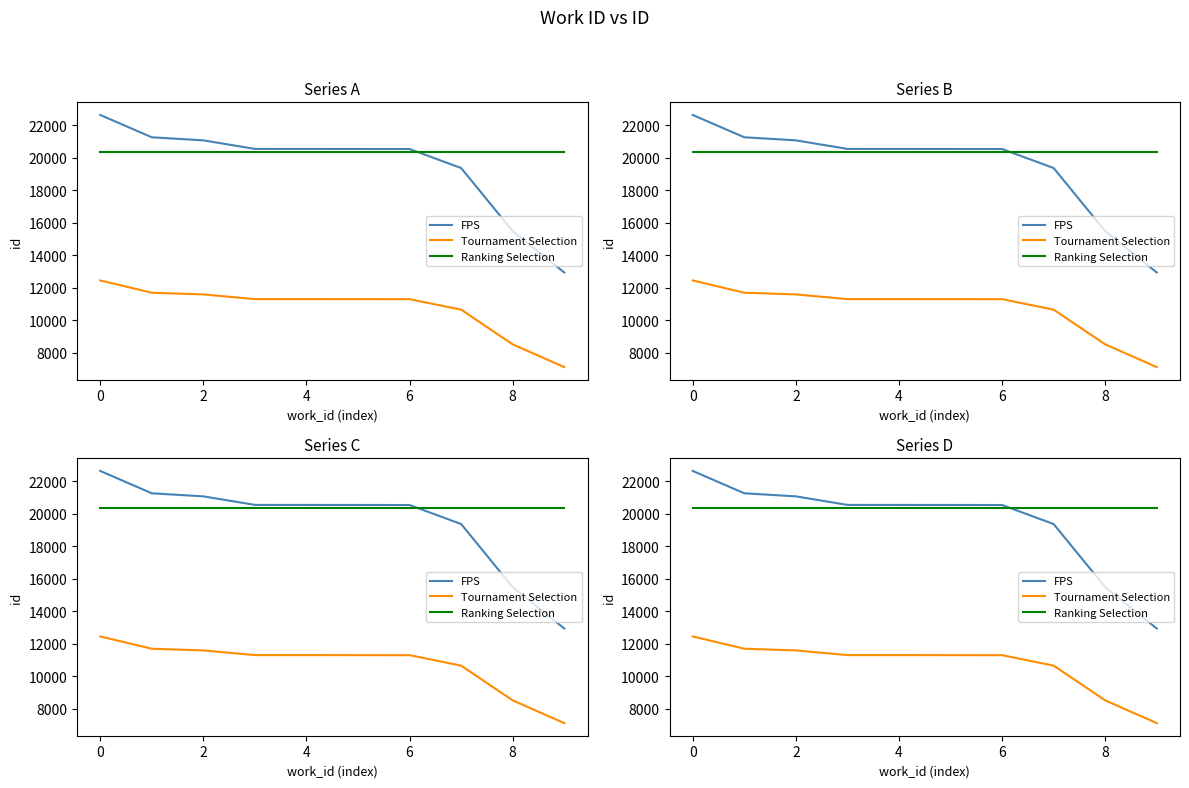

What is the label of the 9th point from the left?

8